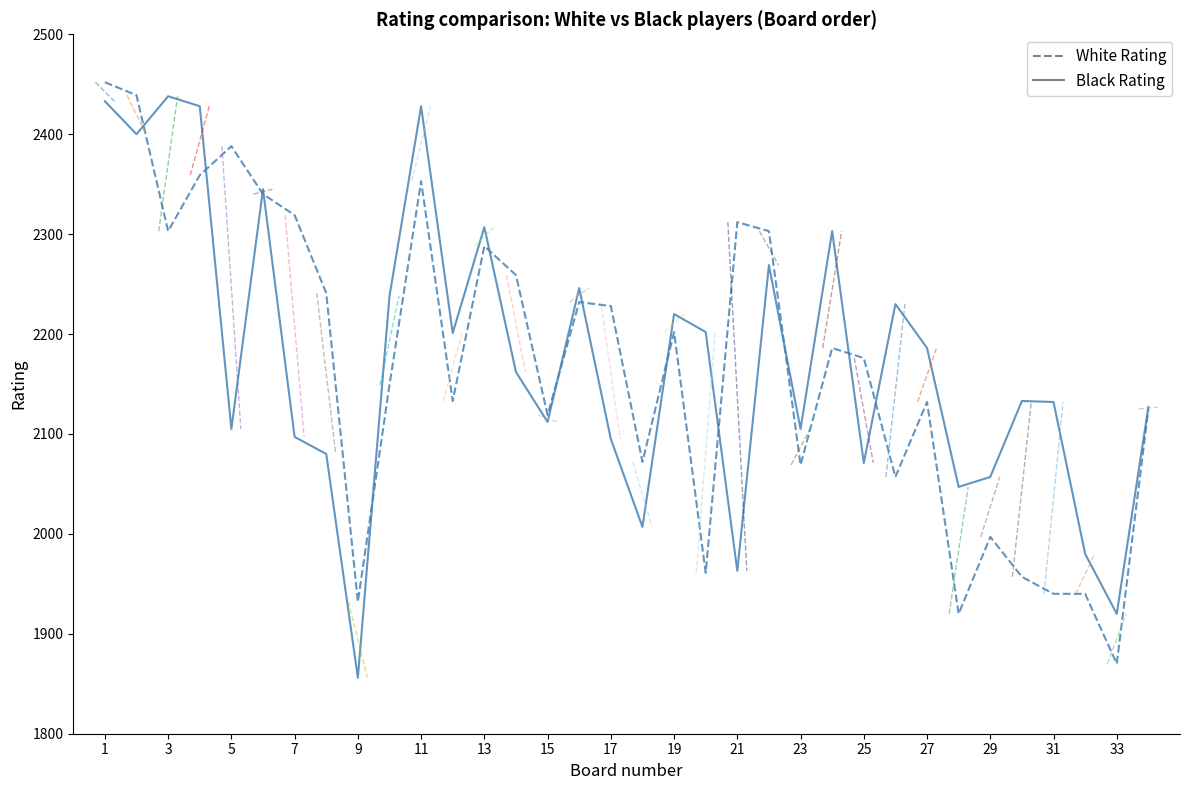

At how many categories does at least one series exceed 2395?

5